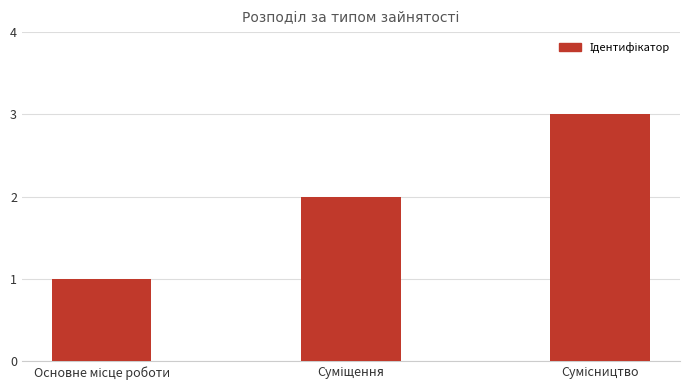

What is the maximum value shown in the chart?

3